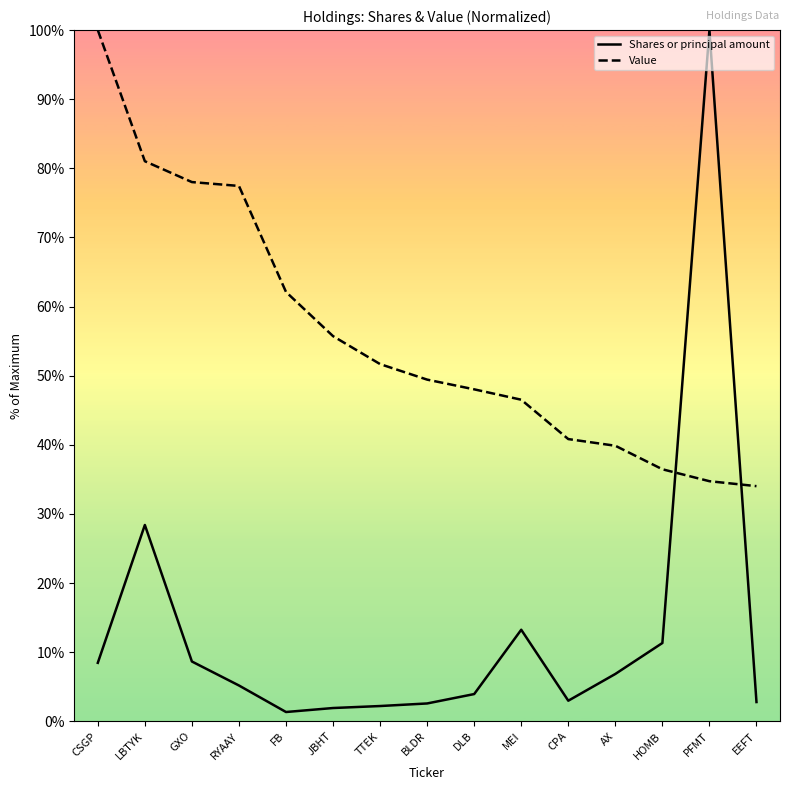

The value of Value at RYAAY is 77.5. True or false?

True